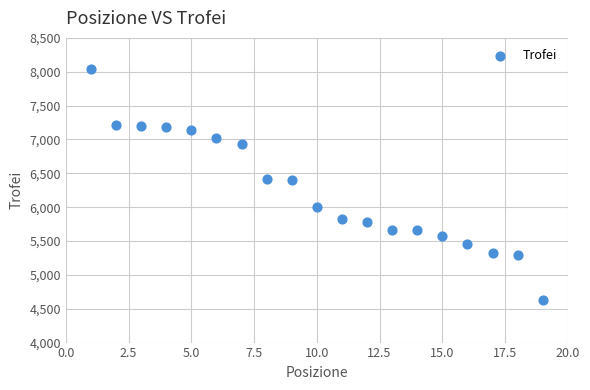

What is the range of Y values (max minus min)?

3417